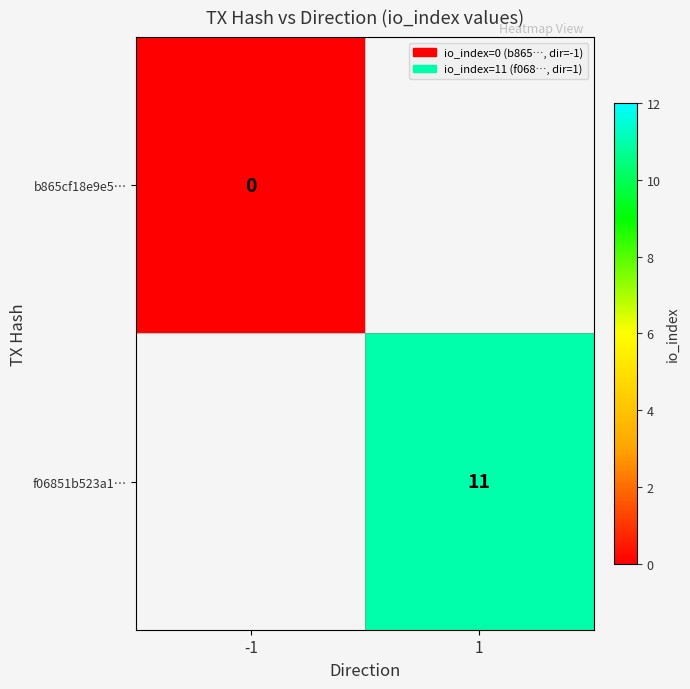

Is the value of b865cf18e9e5… at -1 greater than the value of f06851b523a1… at 1?

No